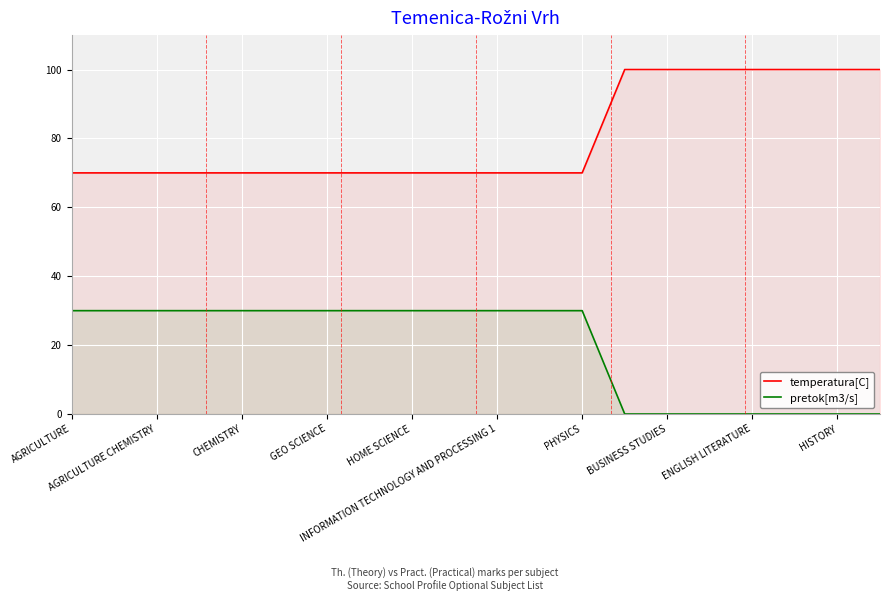

Which series has the widest spread of values?

temperatura[C]